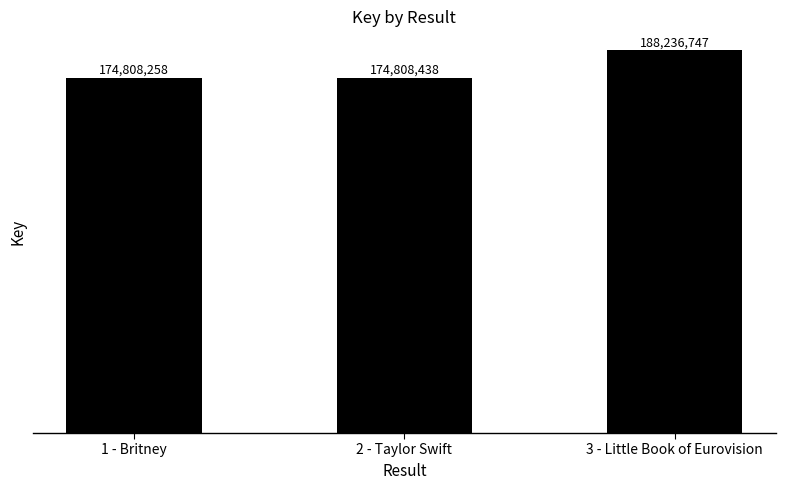

Which label corresponds to the smallest value in the chart?

1 - Britney